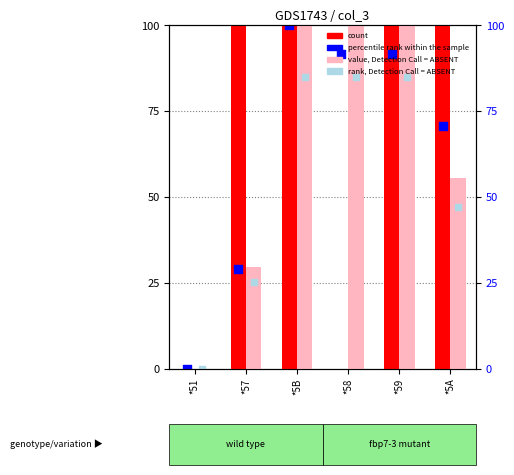

Which series reaches the minimum Y coordinate?

count